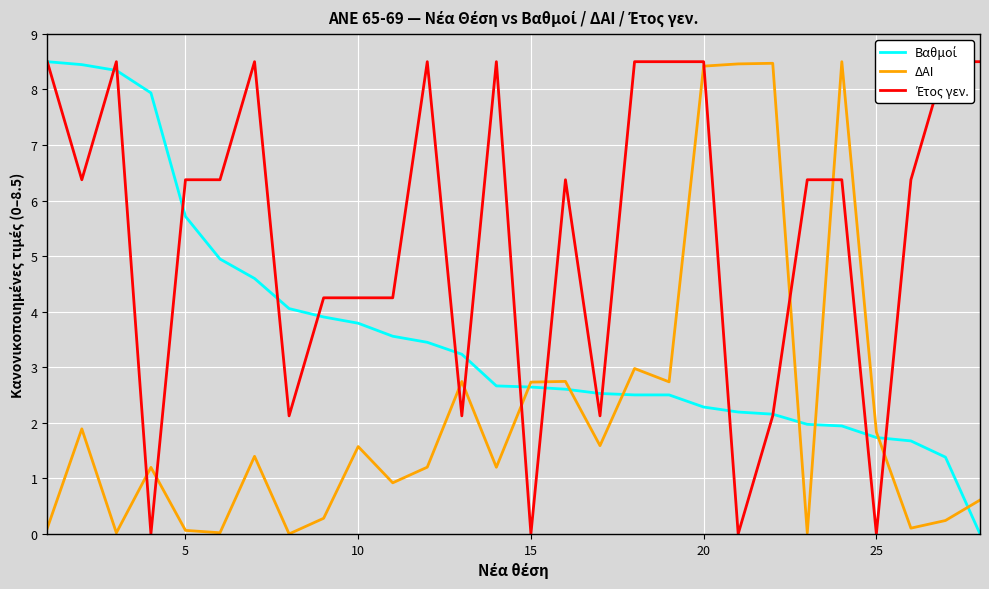

True or false: ΔΑΙ has a value of 0.1 at 5.

True